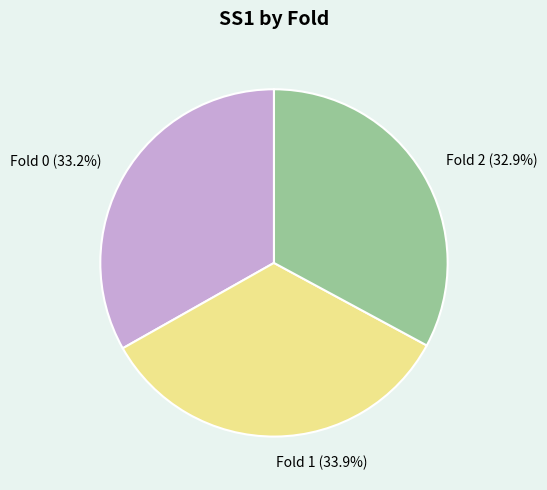

Is there a majority slice in this chart?

No